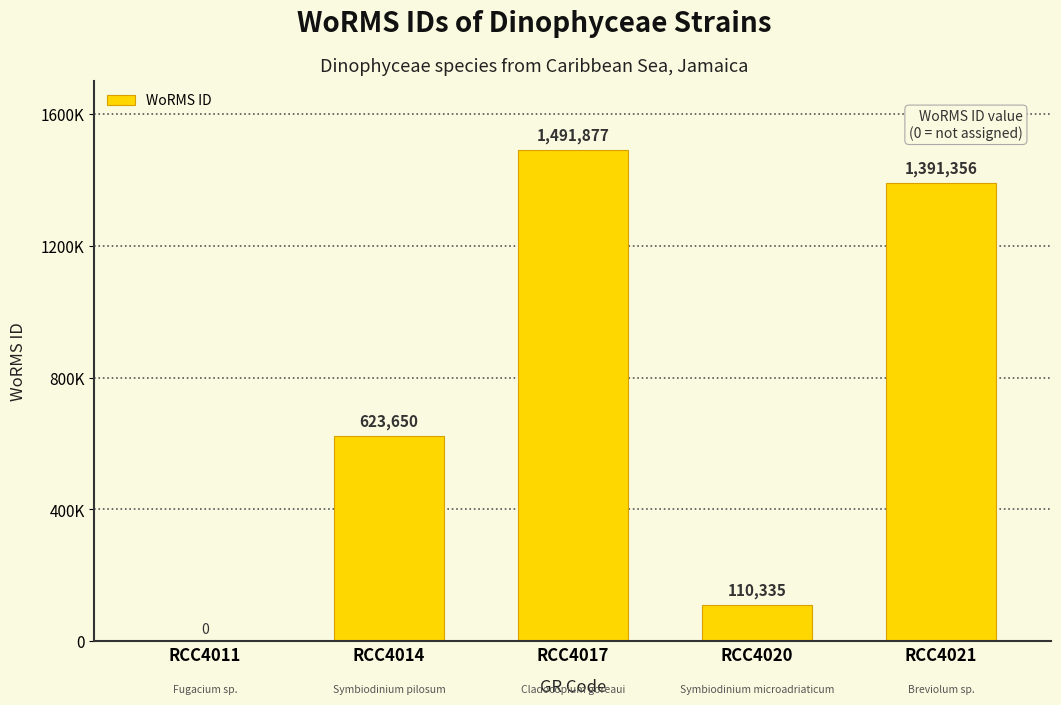

What is the difference between the values at RCC4017 and RCC4011?

1491877